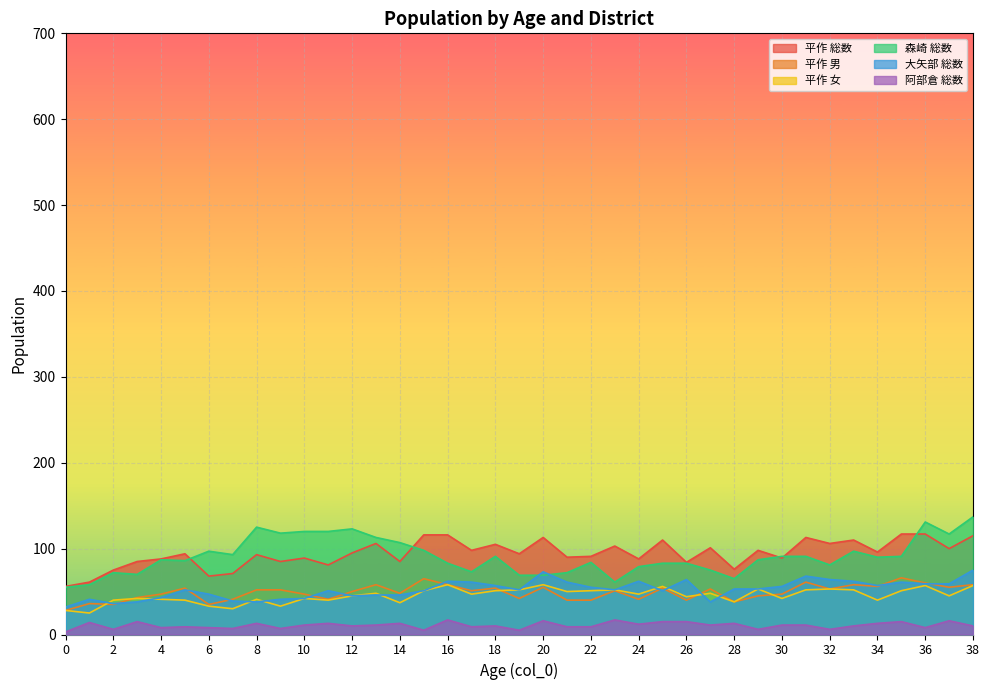

What is the minimum value for 平作 総数?

56